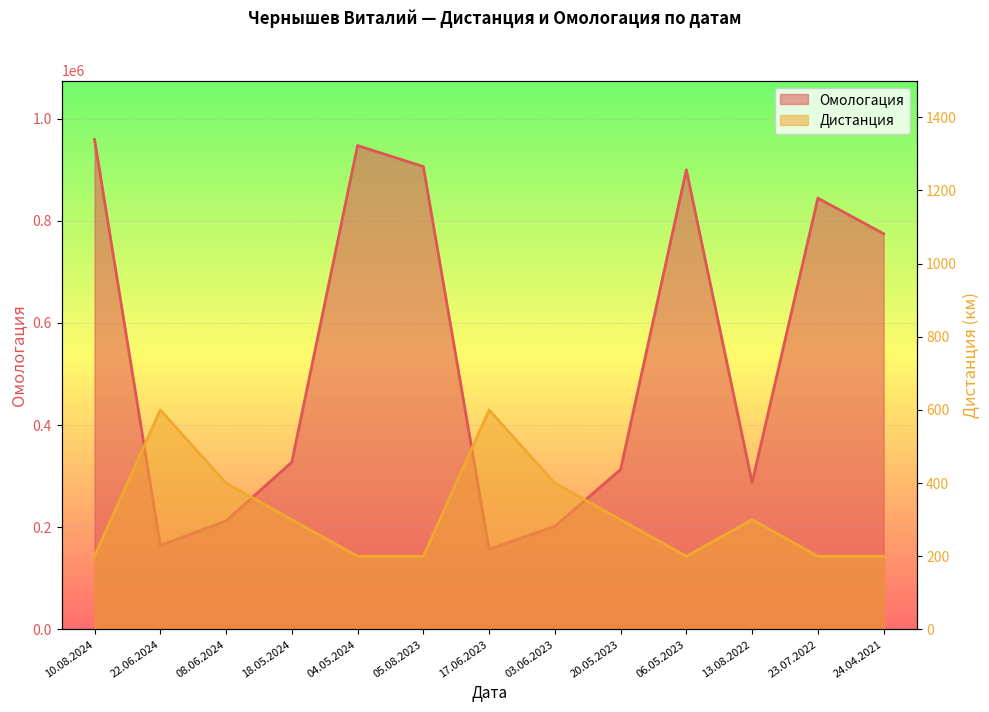

At which label does Омологация reach its minimum?

17.06.2023